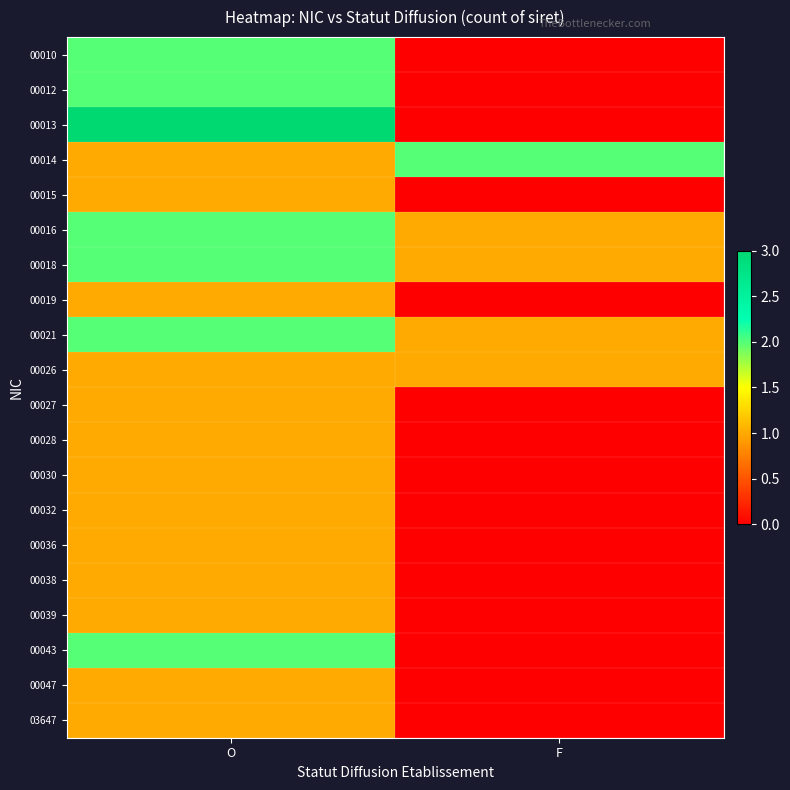

Between F and O, which is larger?

O